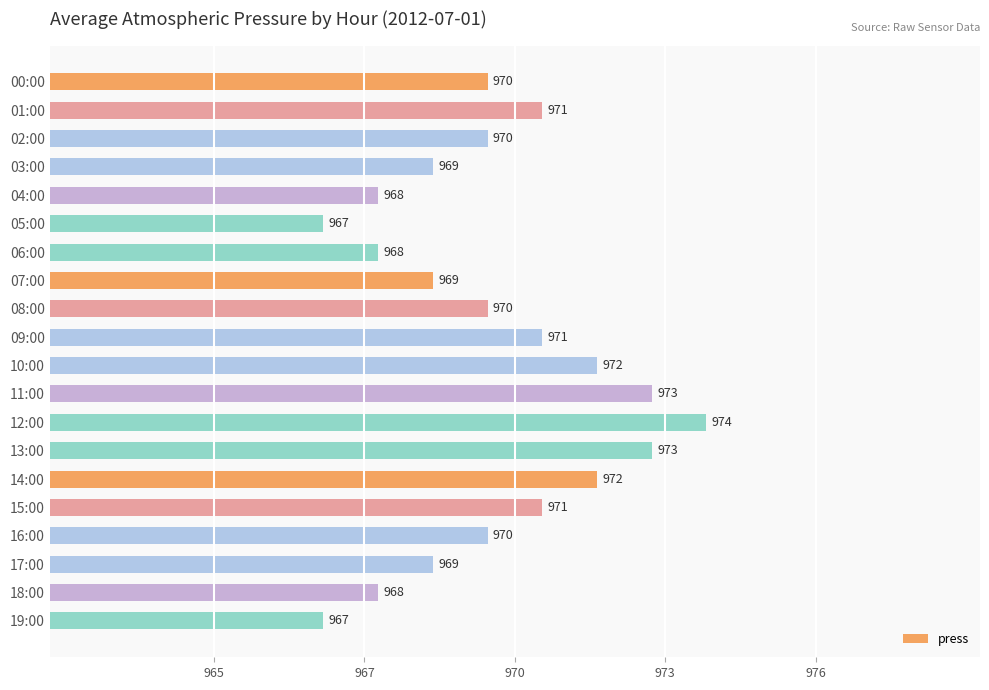

What is the maximum value shown in the chart?

974